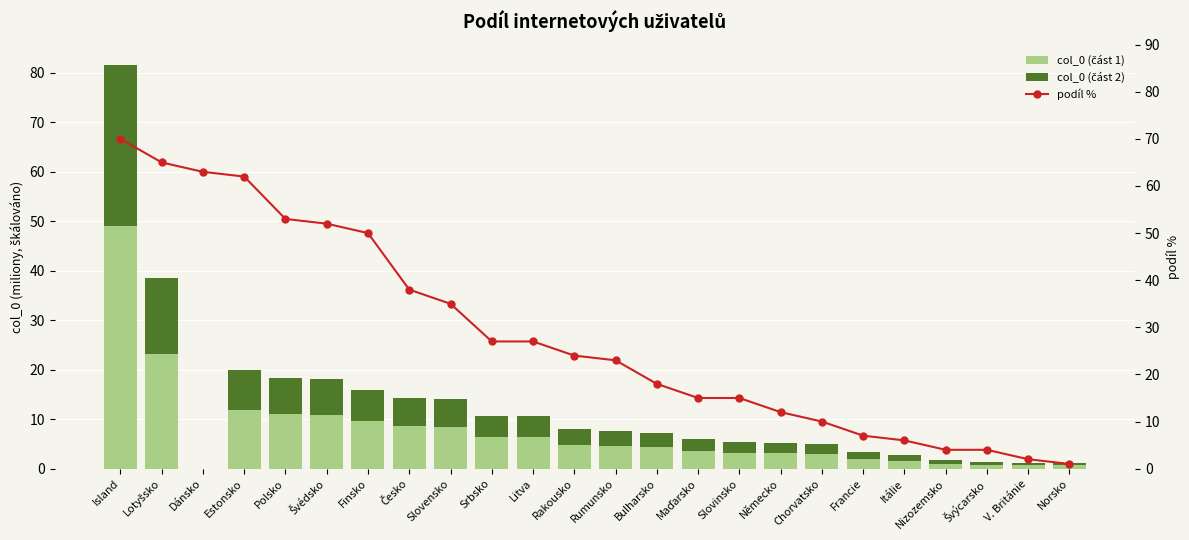

How many values in col_0 (část 1) are above zero?

23